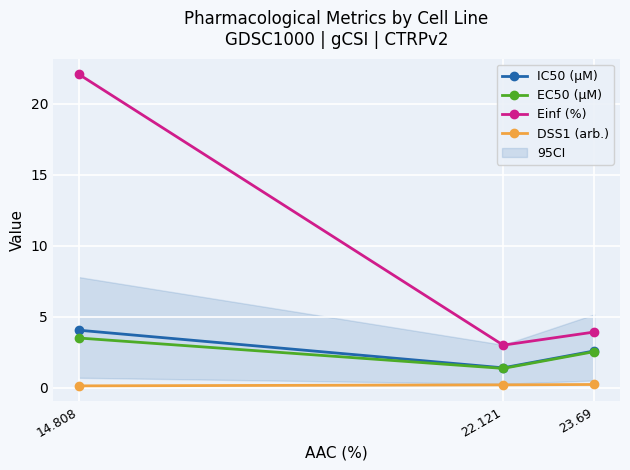

Read the DSS1 (arb.) value at 14.808.

0.1